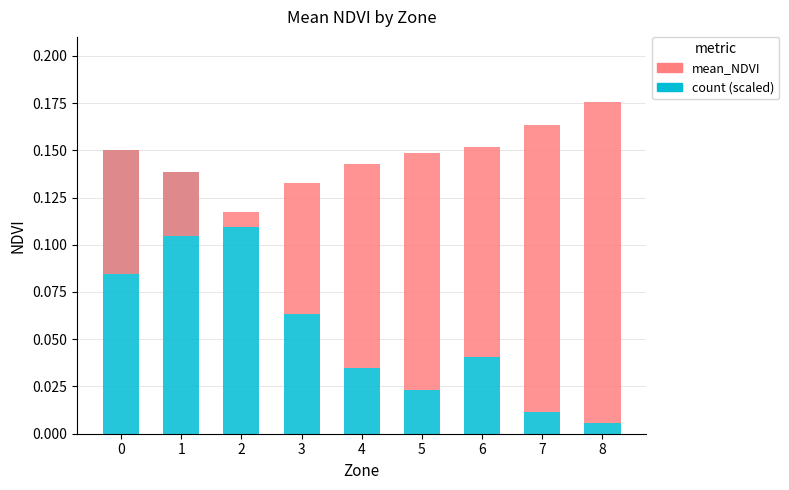

Count the number of data series in this chart.

2